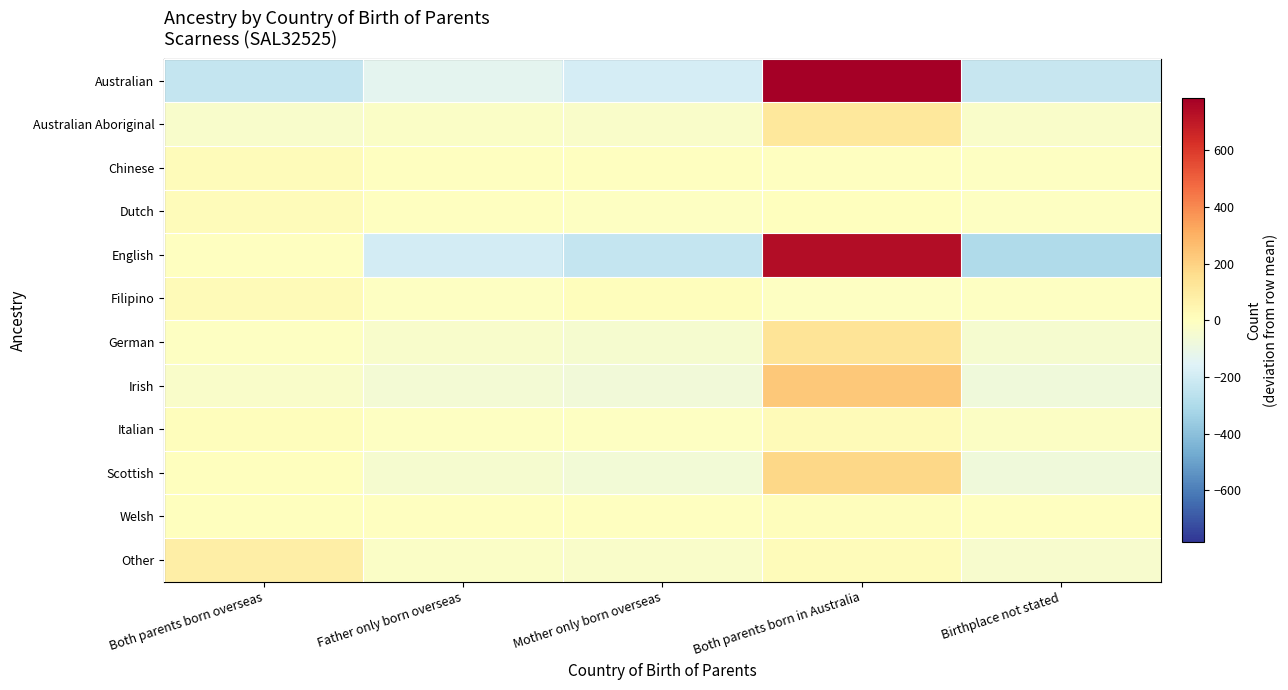

At Both parents born overseas, list the series in order from largest to smallest.

Other, Filipino, Dutch, Chinese, Italian, Scottish, Welsh, English, German, Irish, Australian Aboriginal, Australian